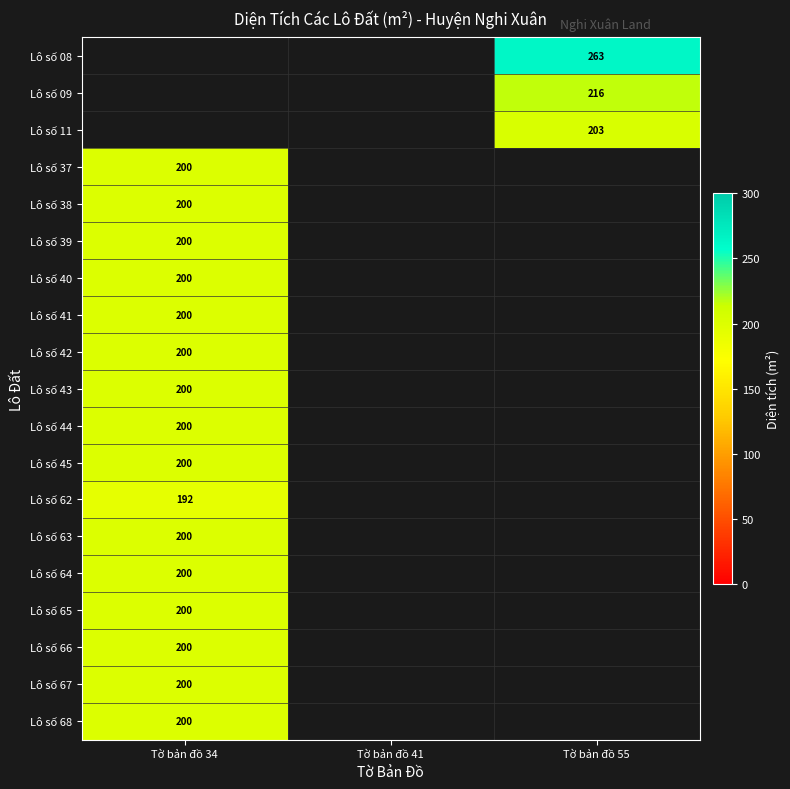

True or false: Lô số 08 has a value of 263 at Tờ bản đồ 55.

True